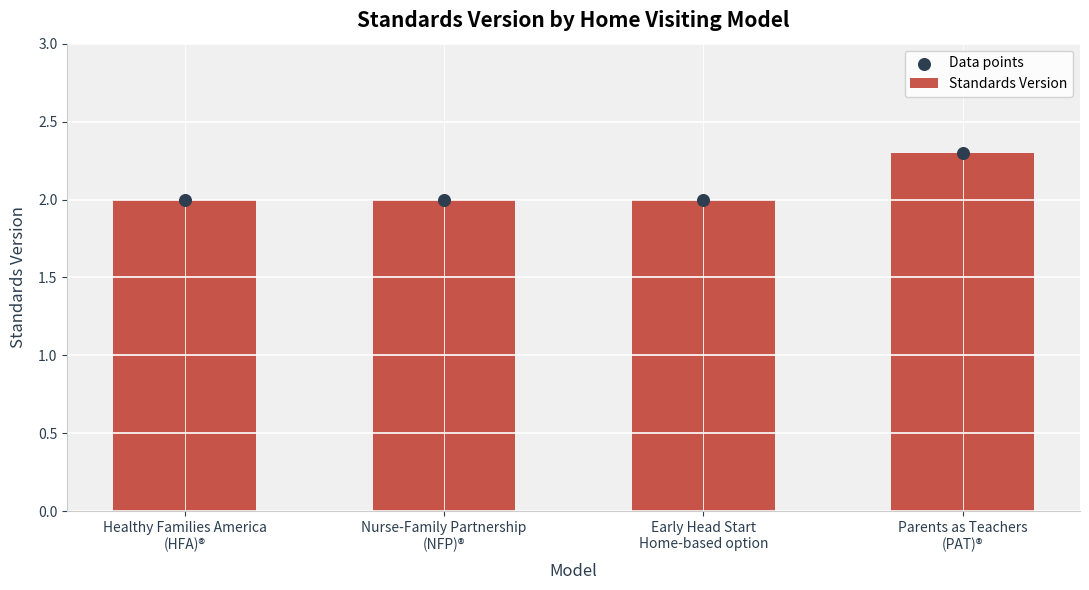

Which series reaches the maximum Y coordinate?

Standards Version